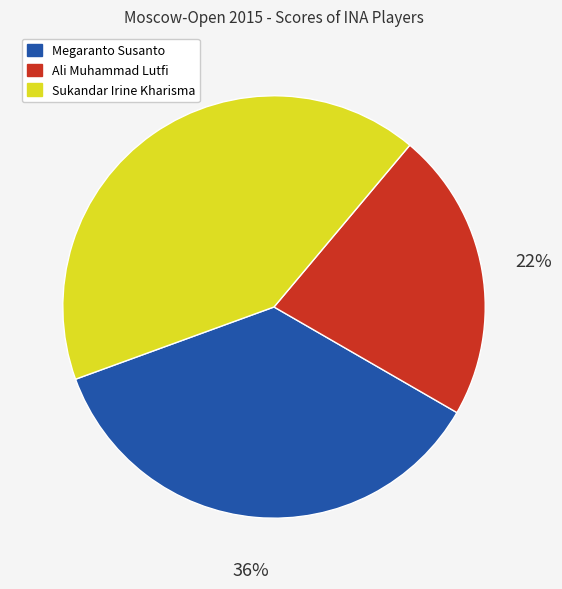

Do Sukandar Irine Kharisma and Ali Muhammad Lutfi together represent more than half of the pie?

Yes